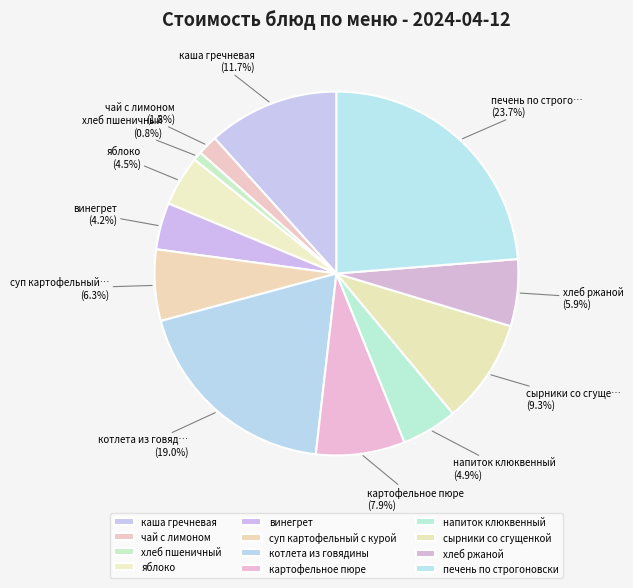

Count the number of slices in the pie.

12